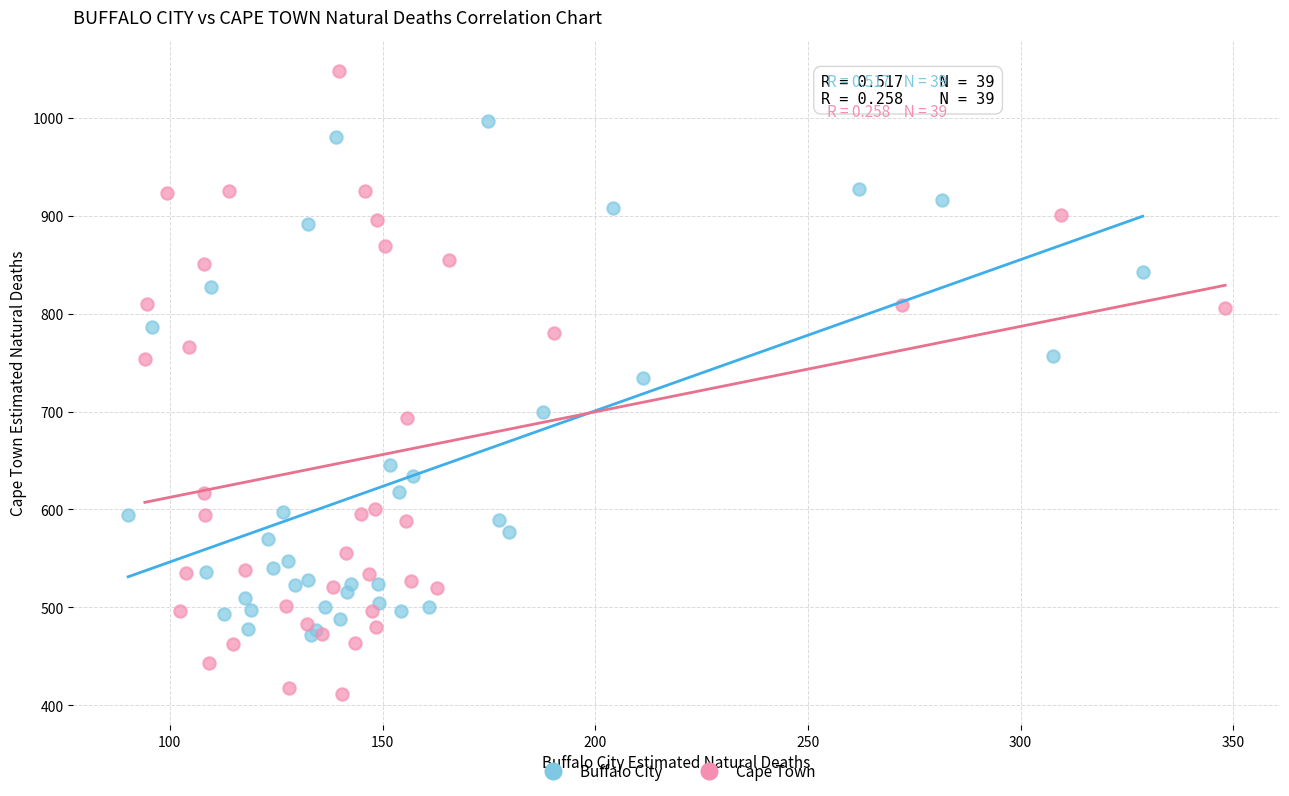

Which series has the largest Y range (max minus min)?

Cape Town